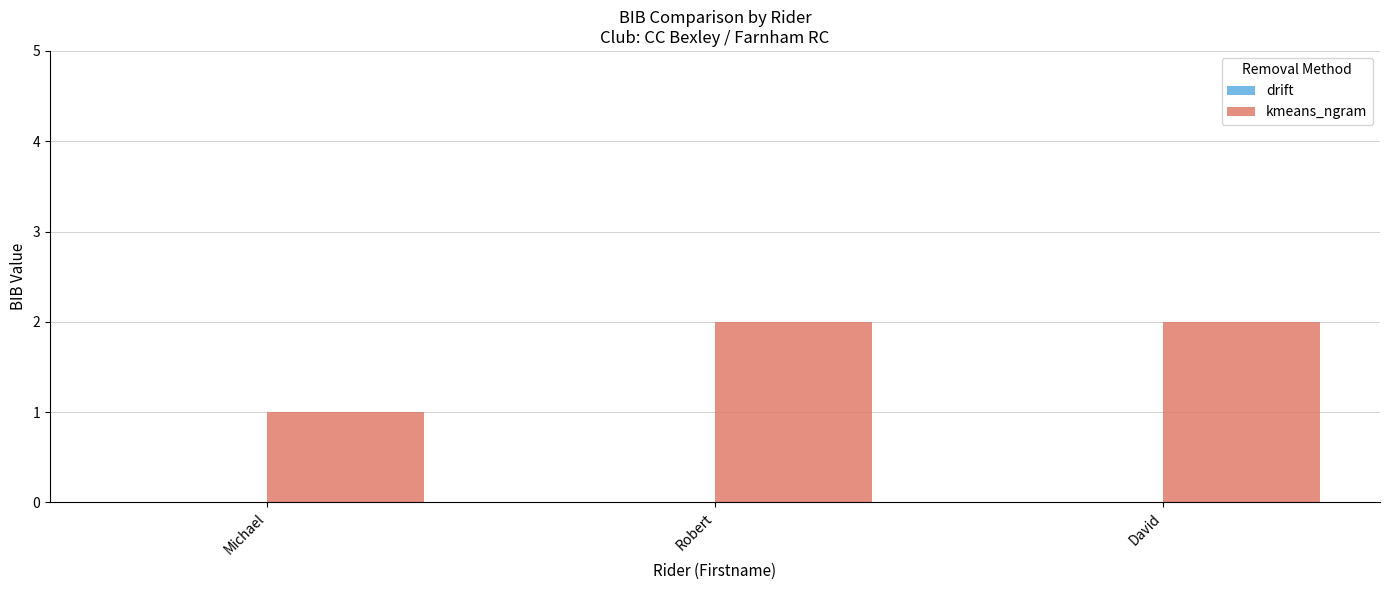

Which category has the lowest value across all series?

Michael